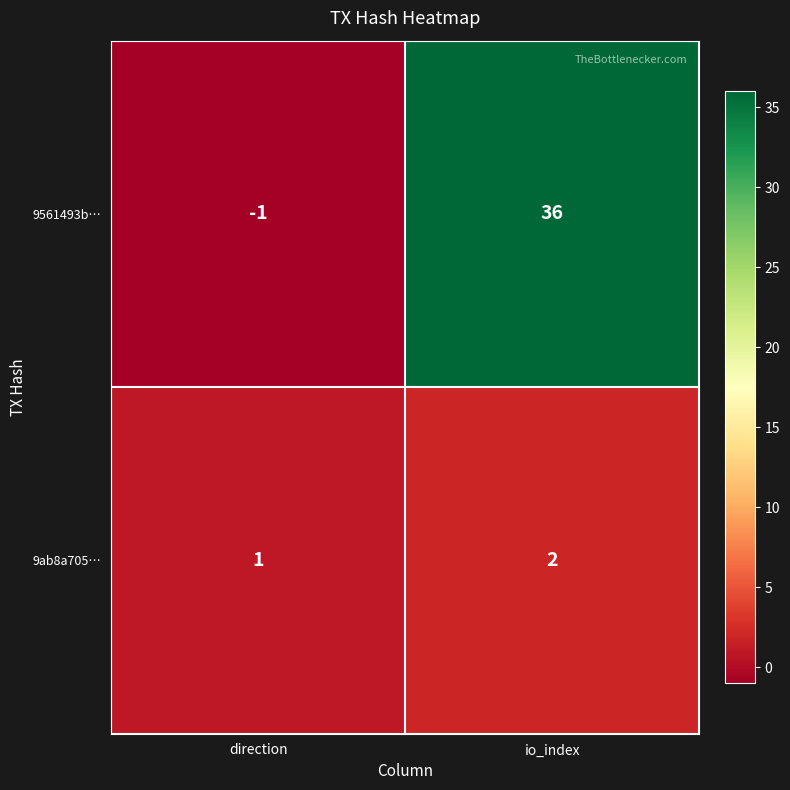

Reading left to right, transcribe all the data shown in this chart.

9561493b…: -1	36
9ab8a705…: 1	2